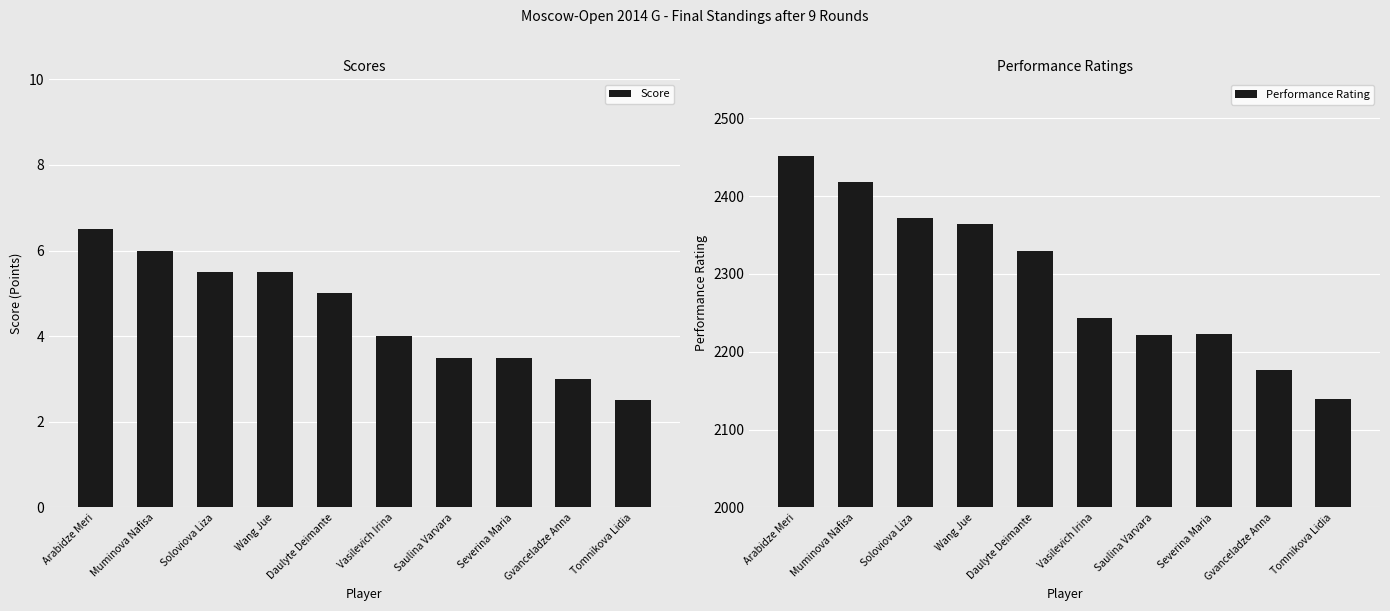

What is the average value of the Performance Rating series?

2294